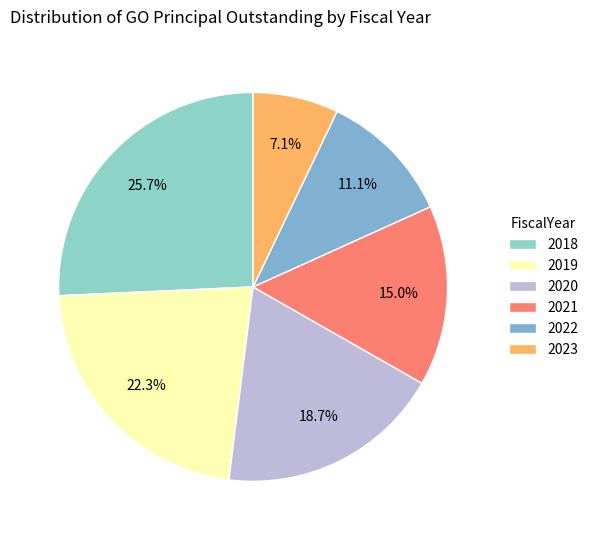

Is it true that 2023 is 18% of the pie?

False